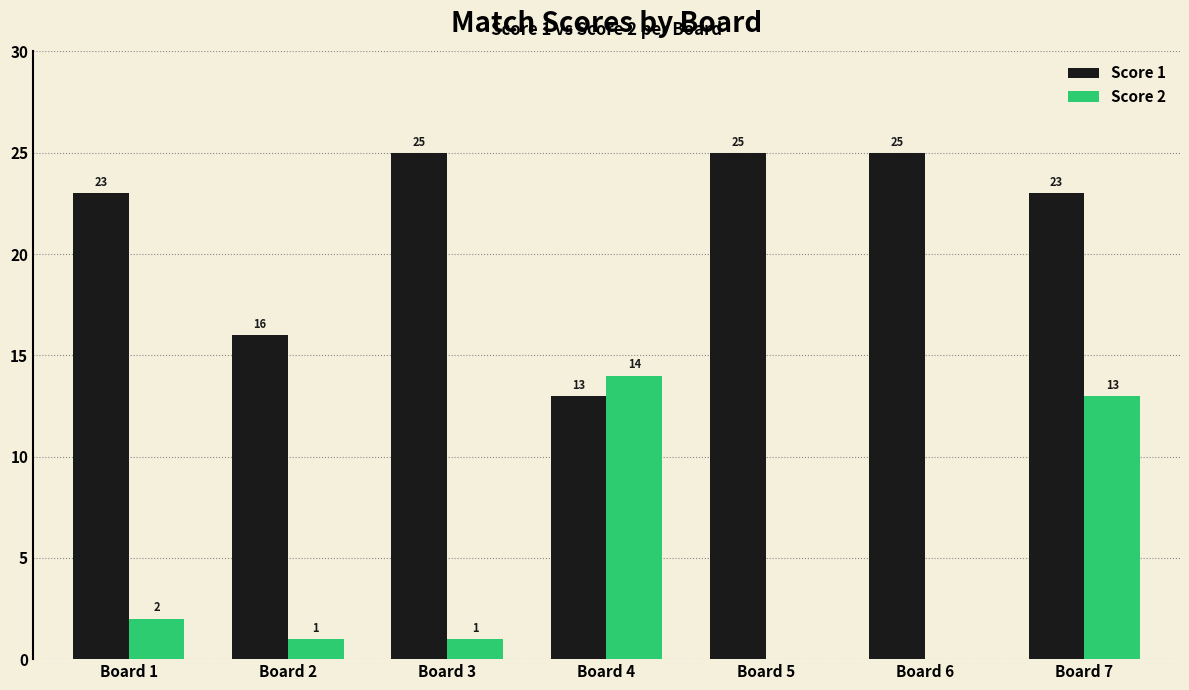

The Score 1 series shows 8 at Board 1. True or false?

False